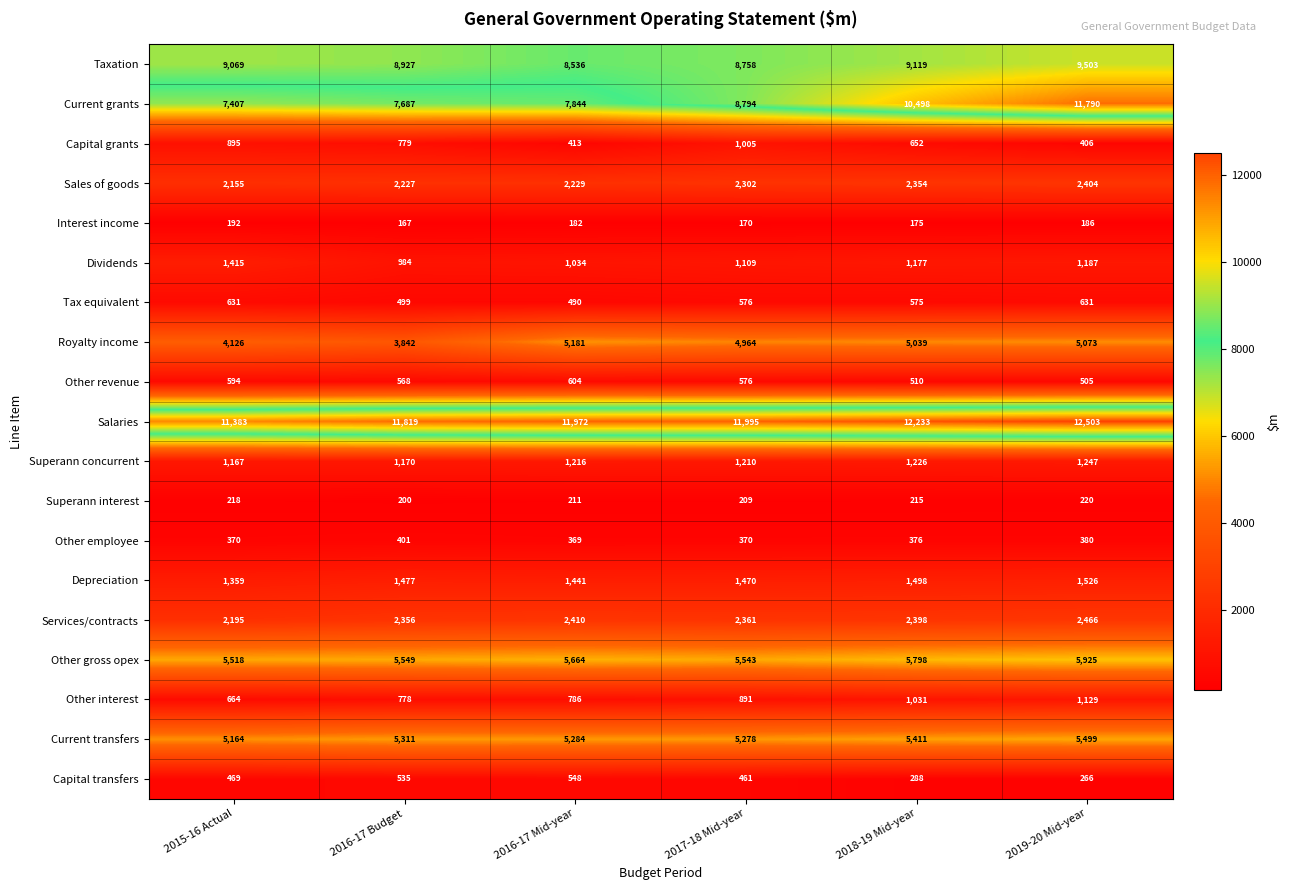

The value of Current transfers at 2017-18 Mid-year is 5278. True or false?

True